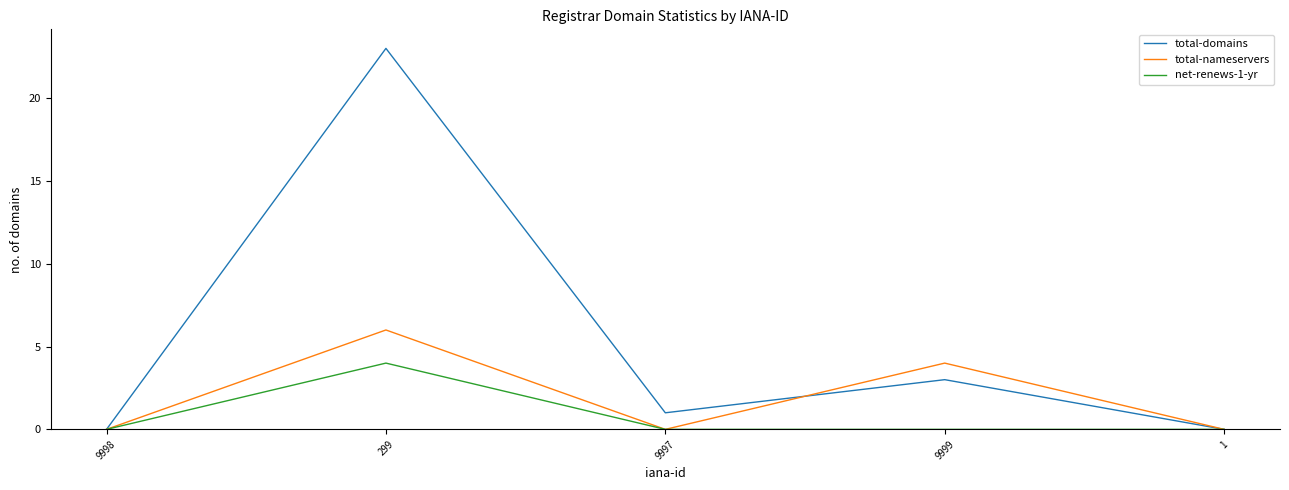

What is the average value of the net-renews-1-yr series?

1